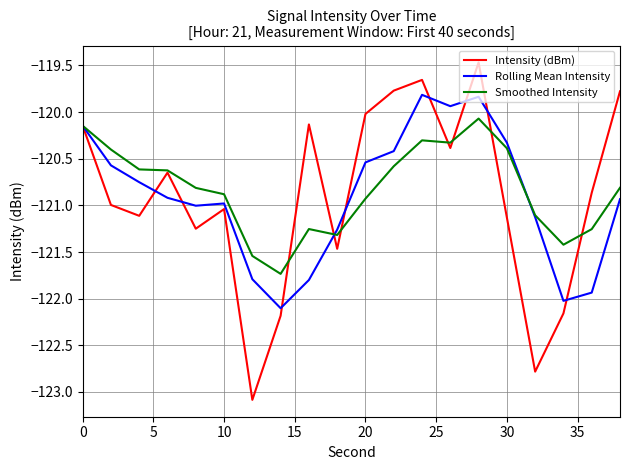

What is the minimum value for Rolling Mean Intensity?

-122.1